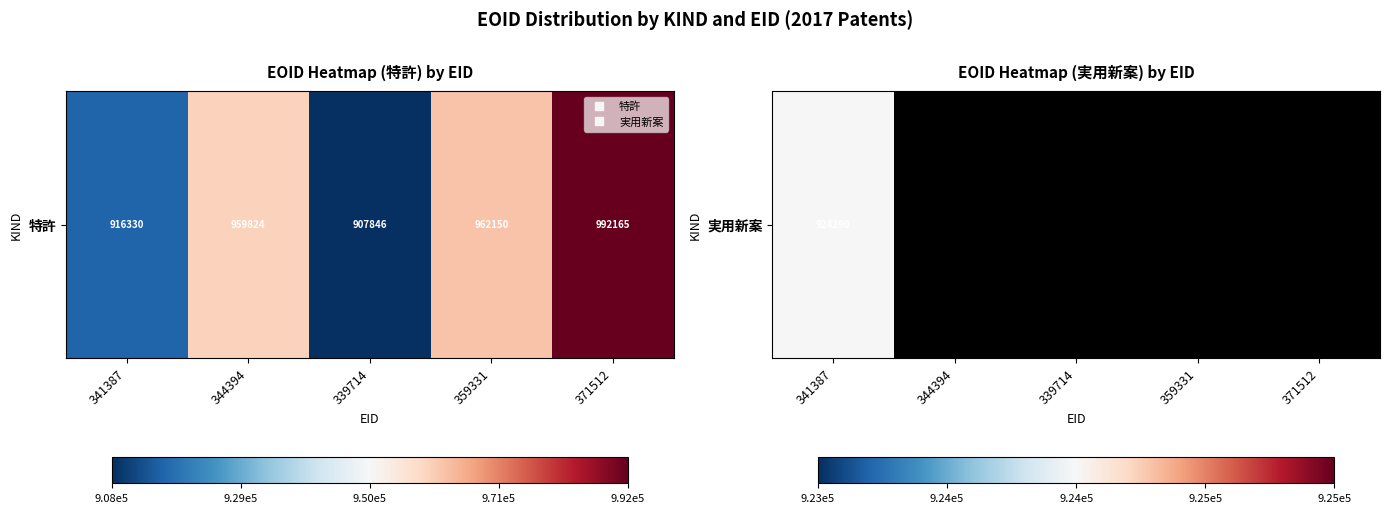

Reading left to right, what are all the values shown in this chart?

916330	959824	907846	962150	992165